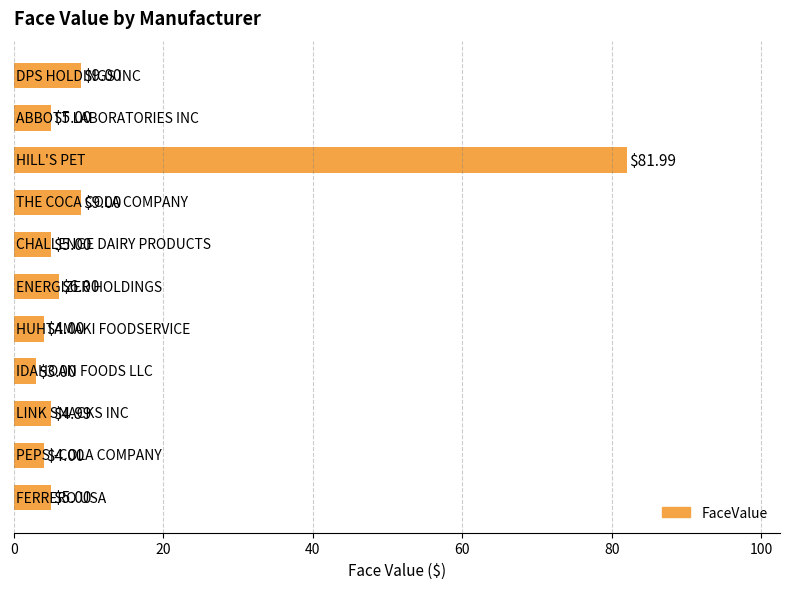

What is the difference between the maximum and minimum values?

79.0